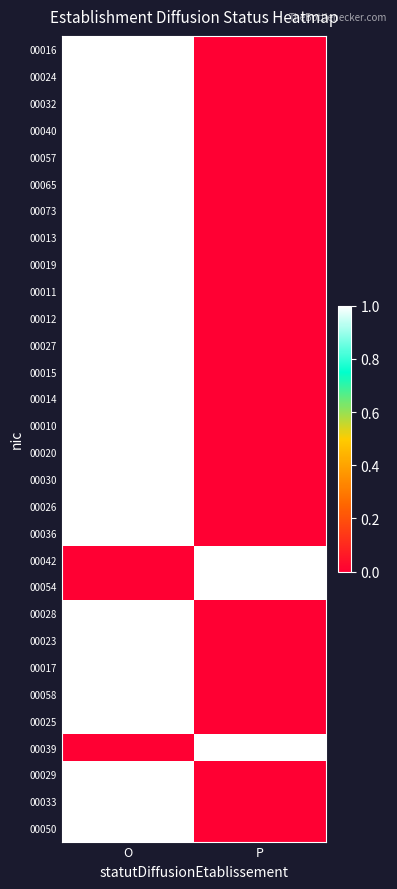

Between O and P, which is larger?

O